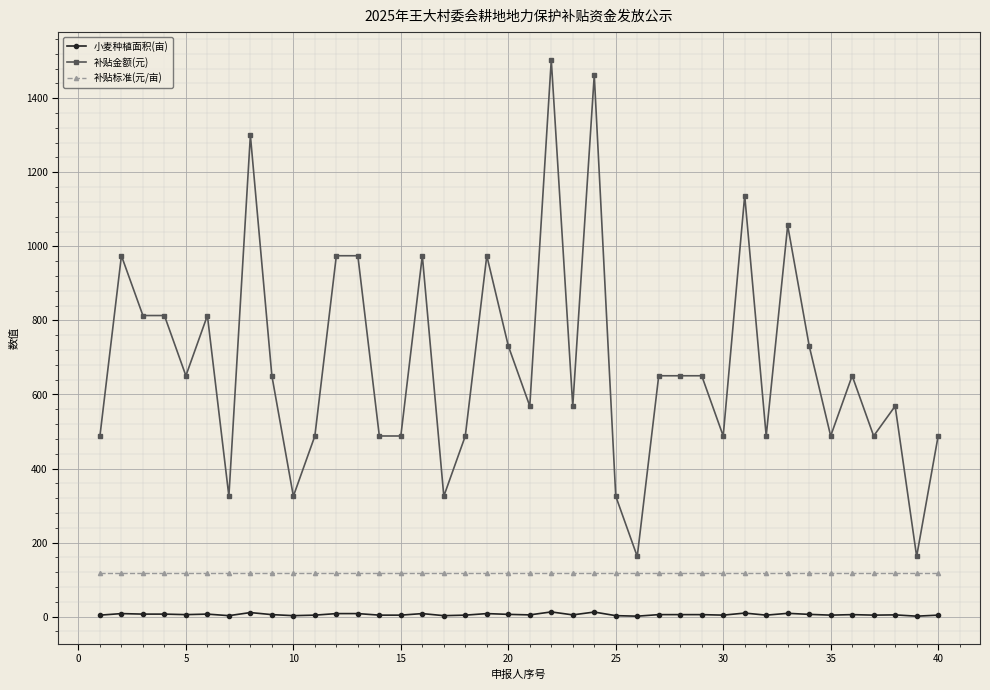

Rank the series by their average value, from highest to lowest.

补贴金额(元), 补贴标准(元/亩), 小麦种植面积(亩)